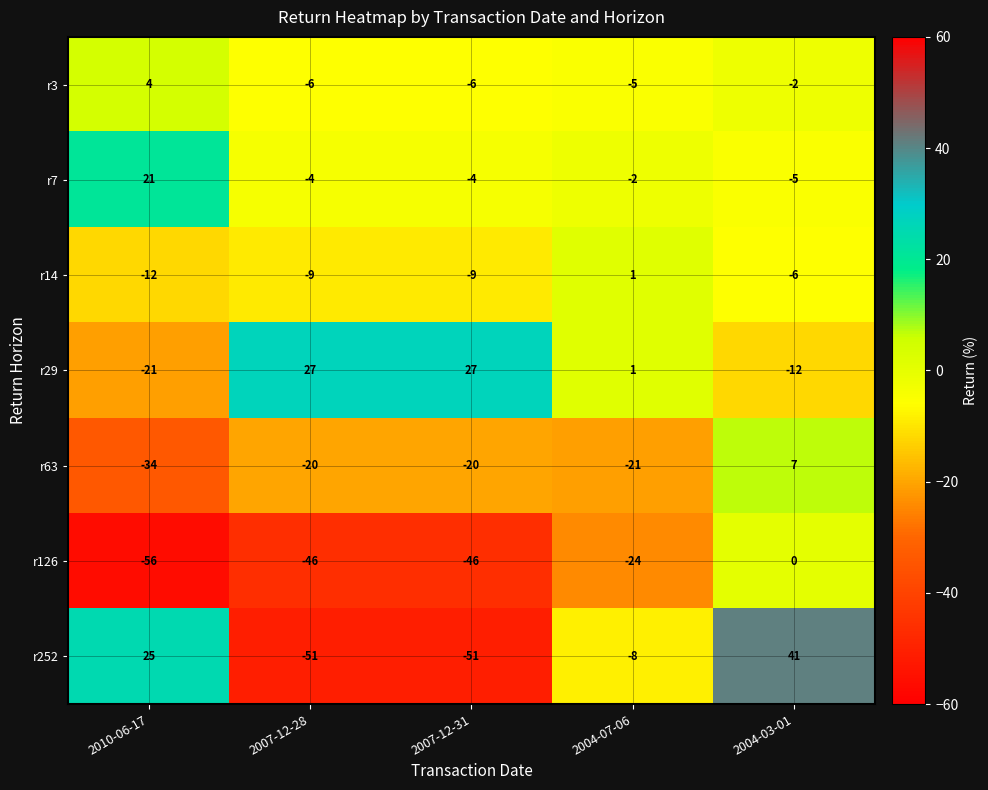

Is the value of r14 at 2007-12-31 greater than the value of r3 at 2004-03-01?

No